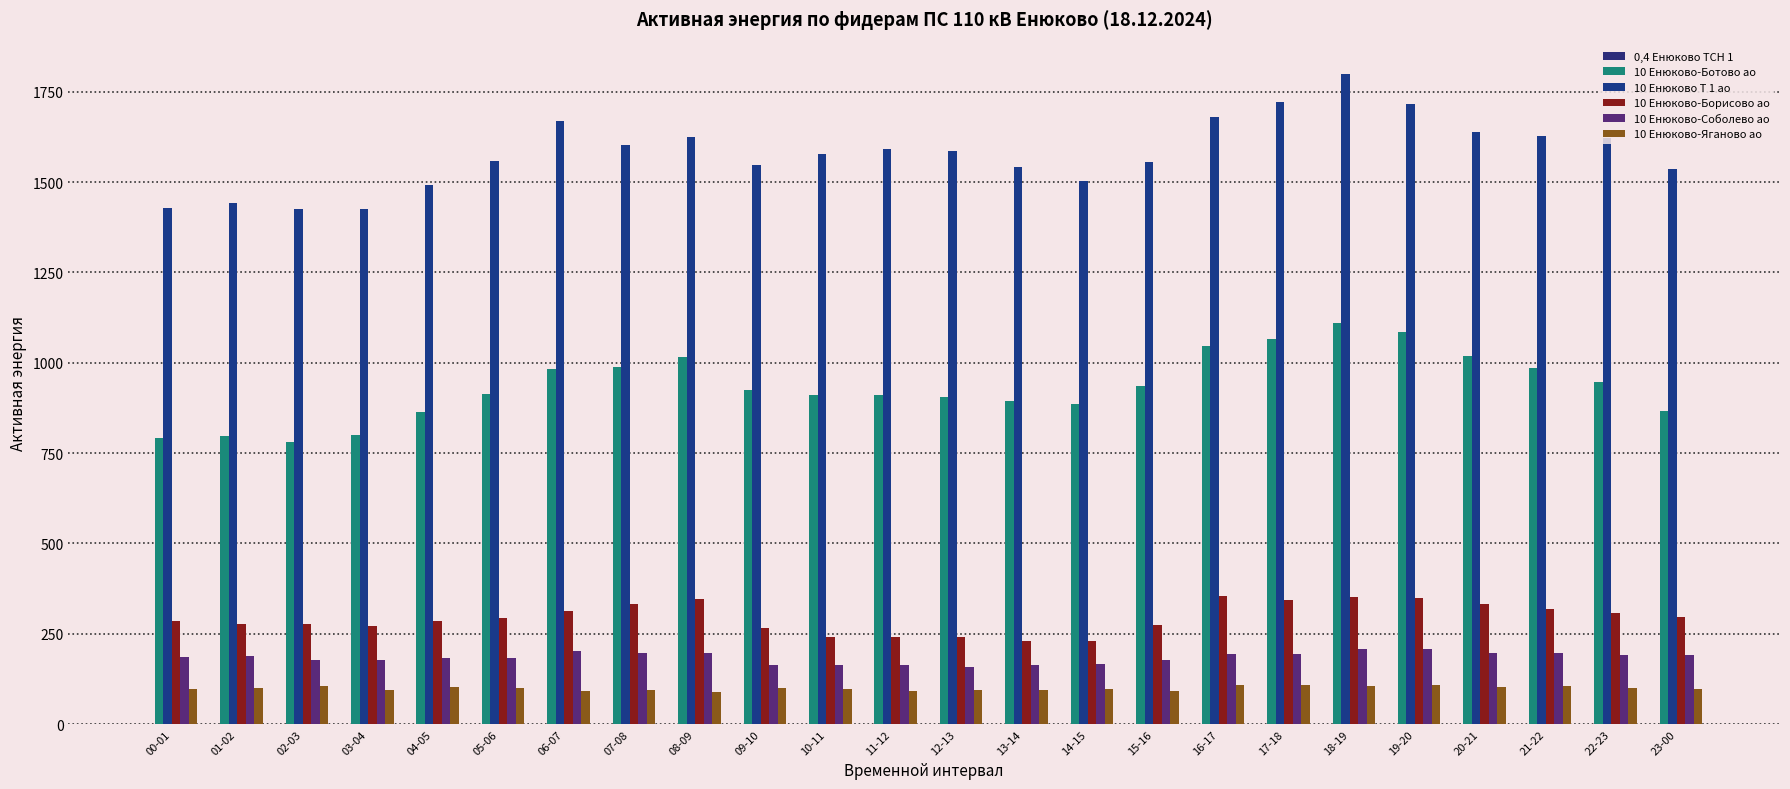

At how many categories does at least one series exceed 637?

24